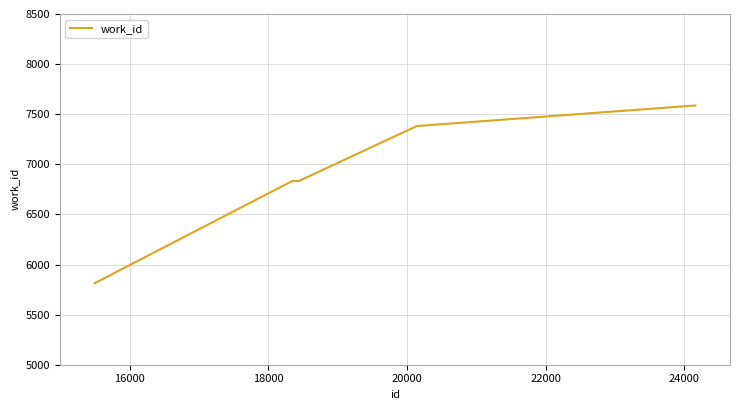

What is the minimum value shown in the chart?

5813